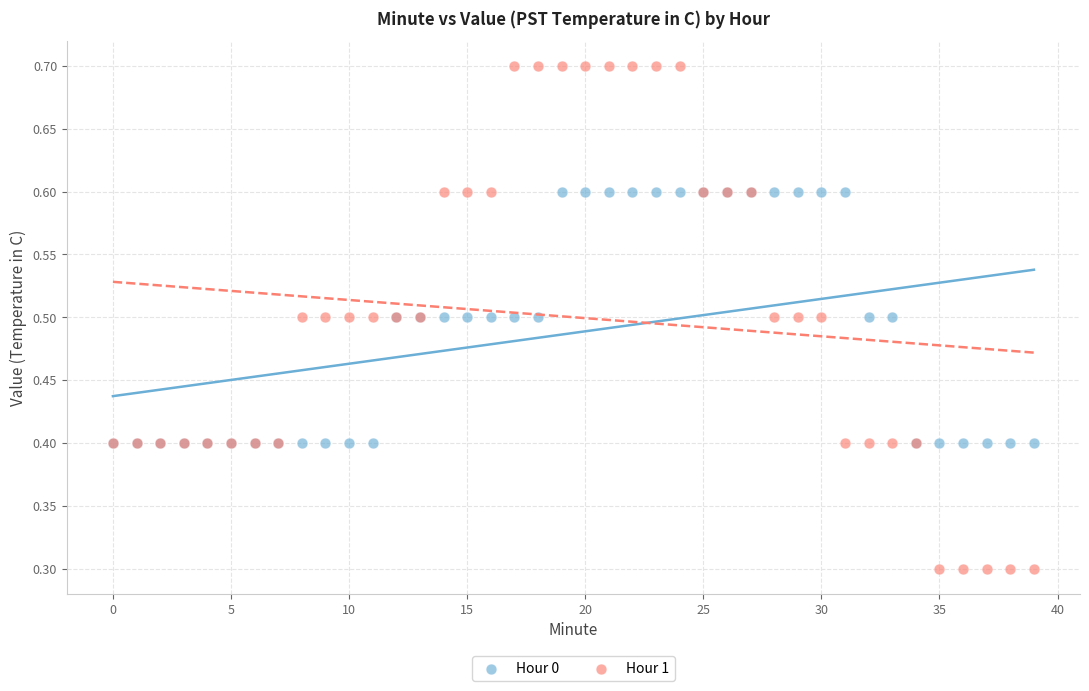

Which series contains the lowest Y value?

Hour 1